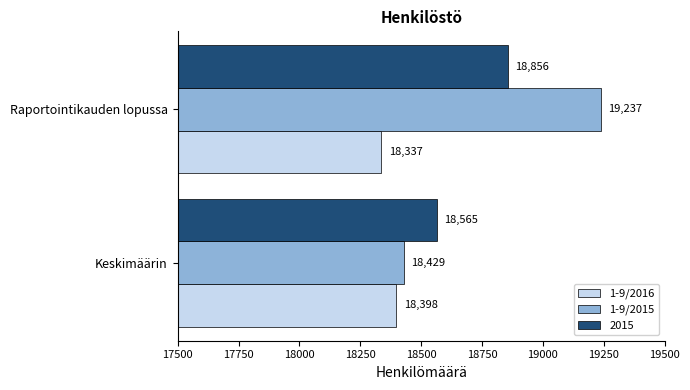

What is the total value across all series at Raportointikauden lopussa?

56430